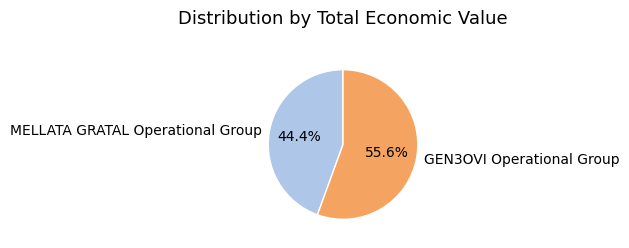

How many slices are in this pie chart?

2